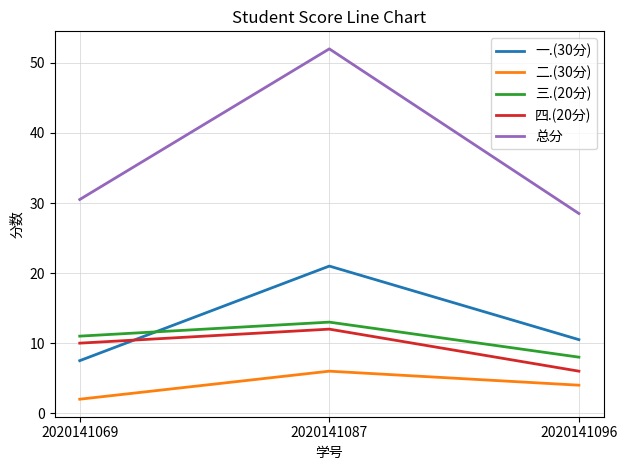

How many 四.(20分) values are between 6 and 12?

3